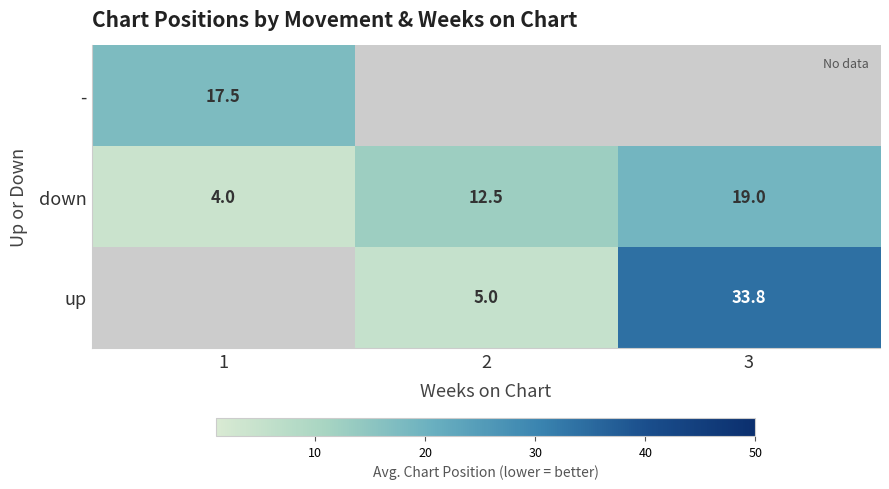

At which label does down reach its peak?

3